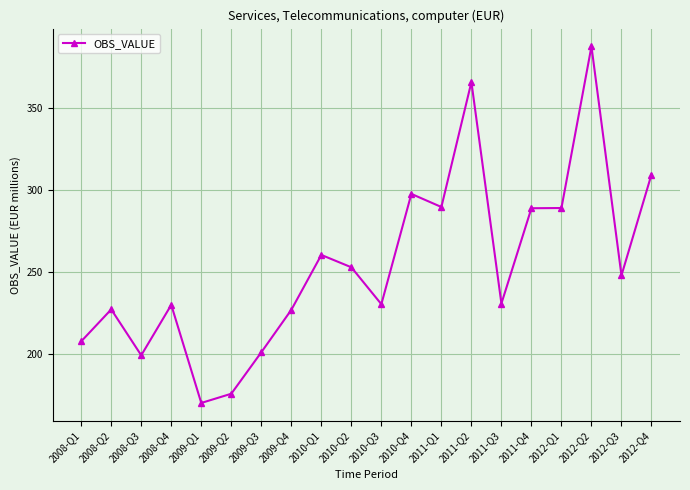

Which has a higher value, 2011-Q1 or 2008-Q1?

2011-Q1